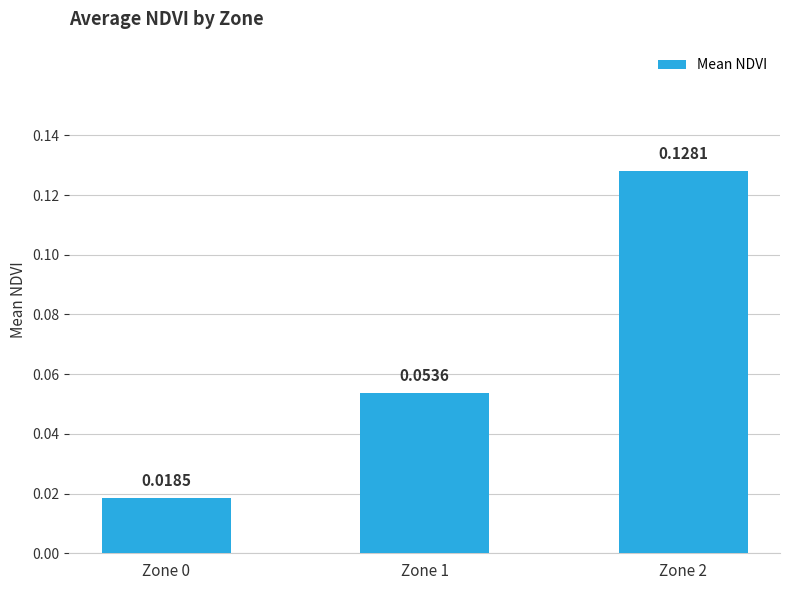

Between Zone 1 and Zone 2, which is larger?

Zone 2